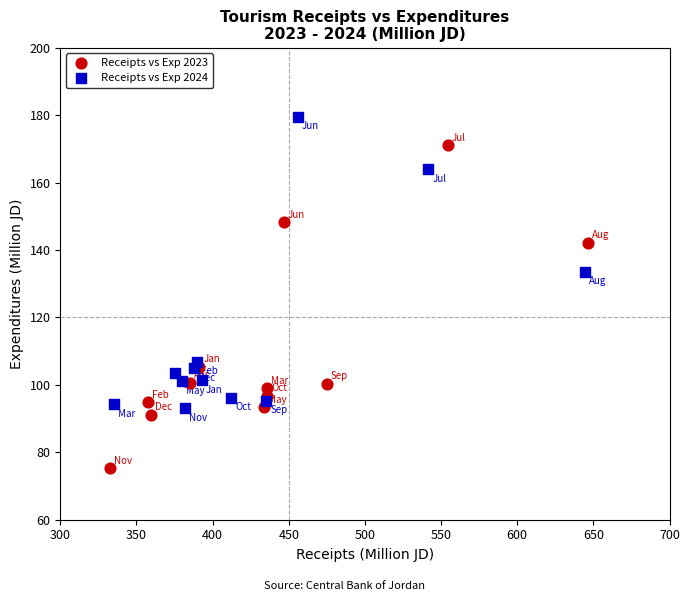

Which series reaches the maximum Y coordinate?

Receipts vs Exp 2024